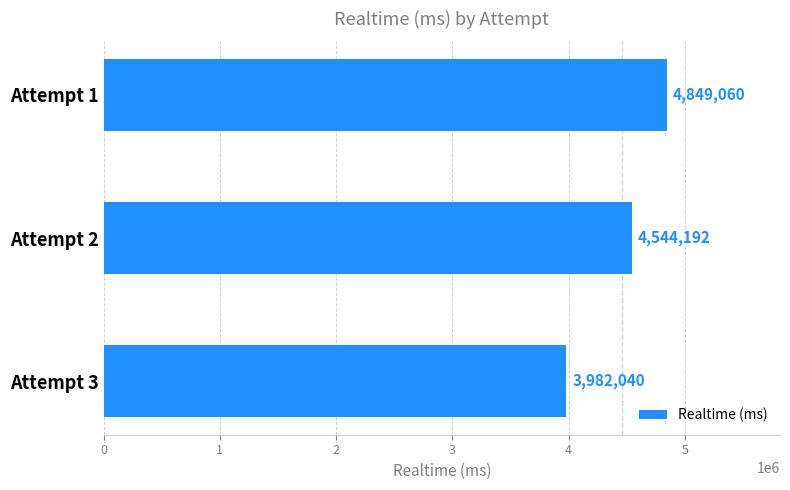

What is the average value?

4458431